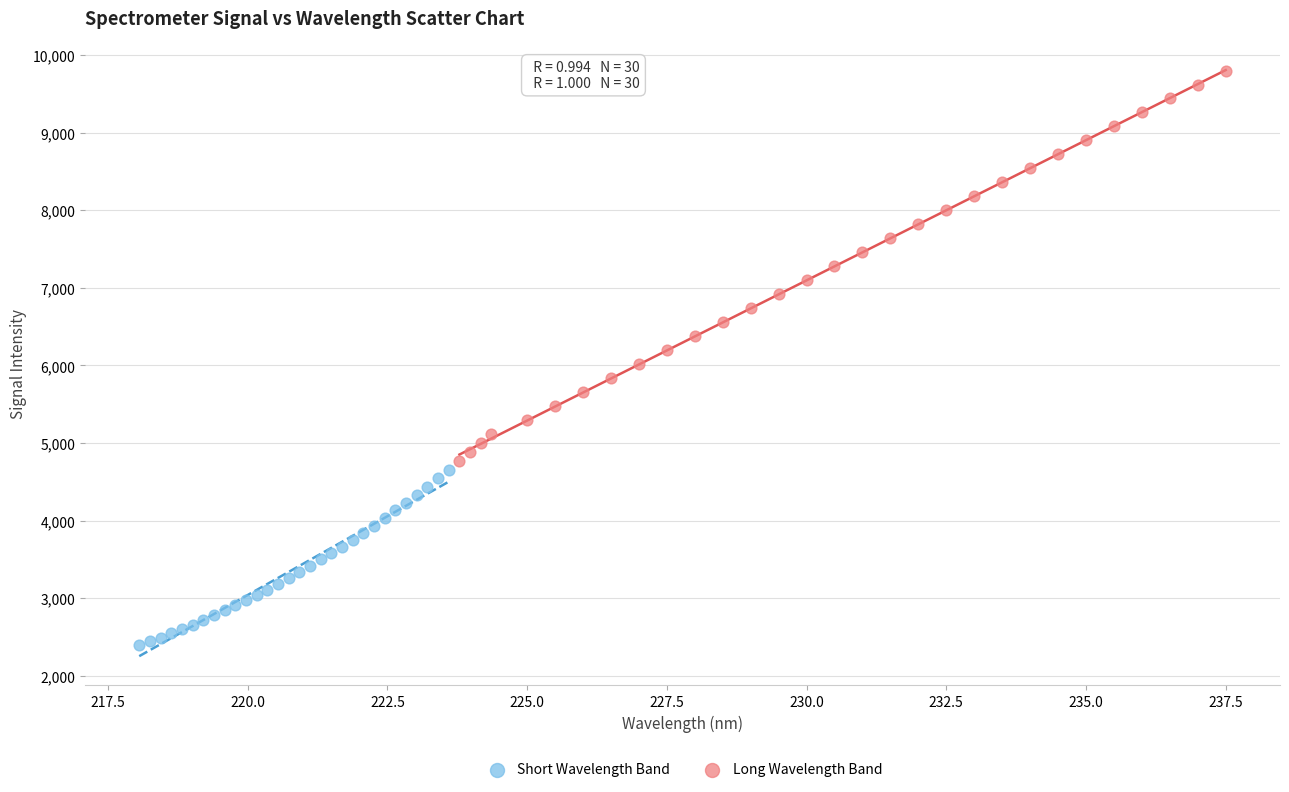

What are all the series names shown in the legend?

Short Wavelength Band, Long Wavelength Band